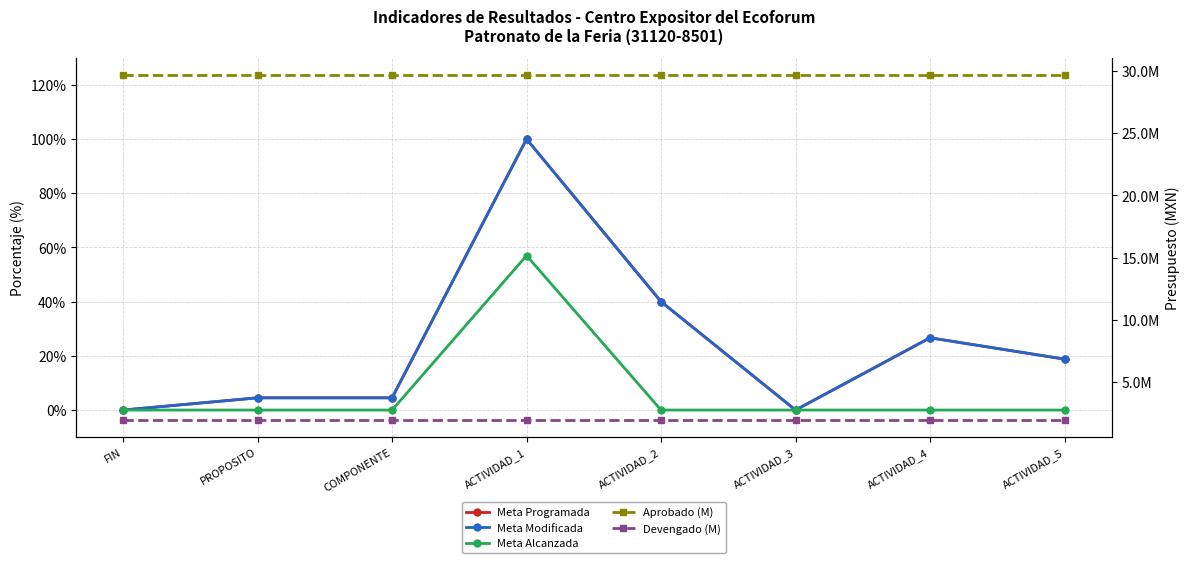

What position from the right is ACTIVIDAD_5?

1